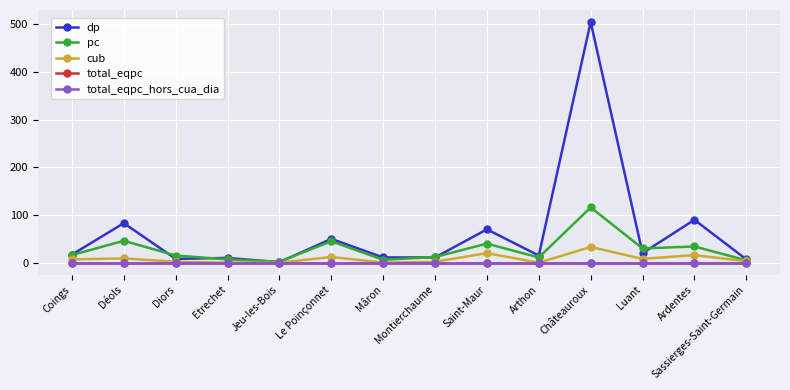

Is this an area chart (filled region under the line)?

No